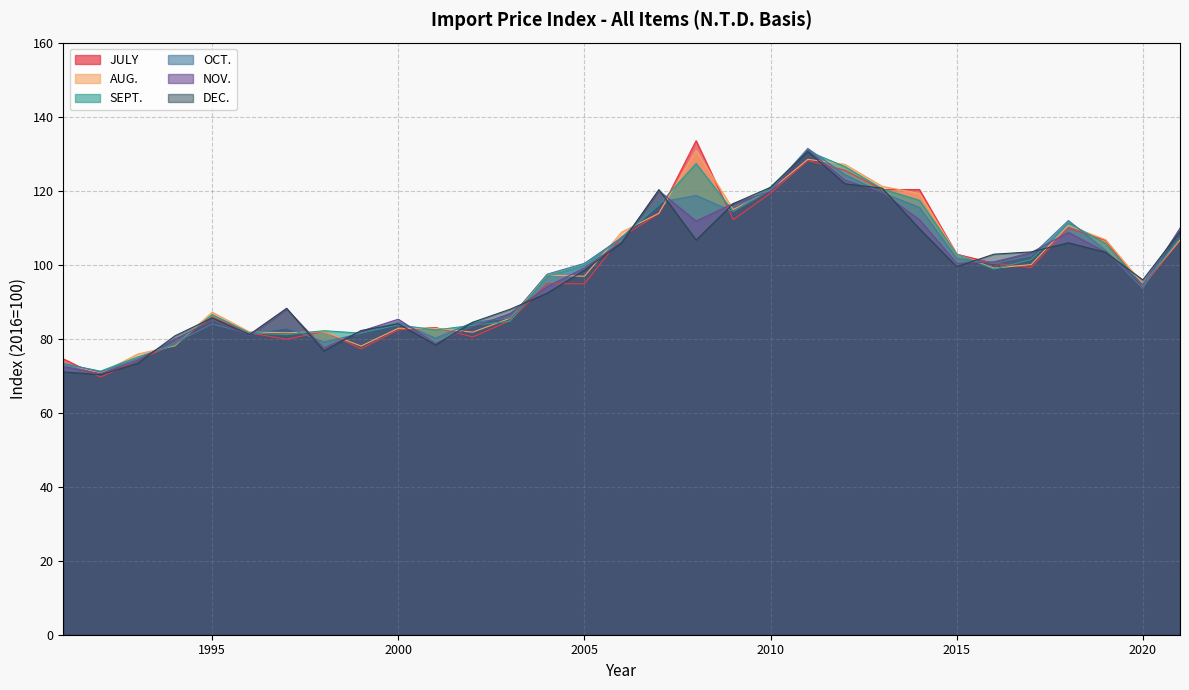

Is it true that OCT. equals 32.7 at 1994?

False